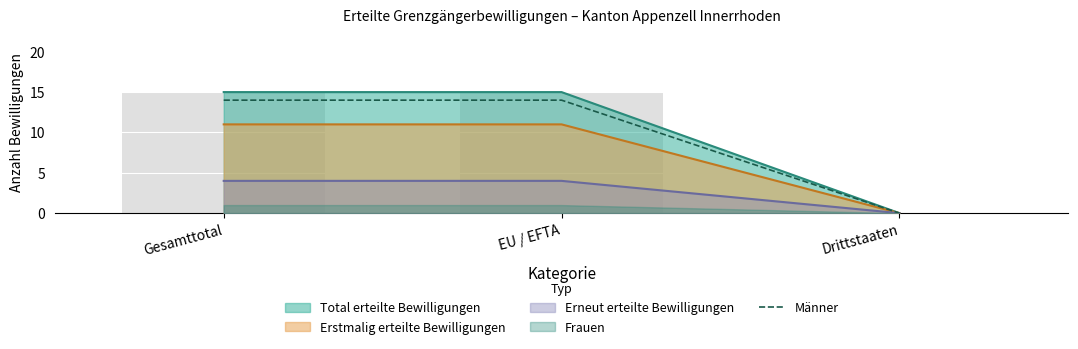

List the labels in order of value, largest first.

Gesamttotal, EU / EFTA, Drittstaaten